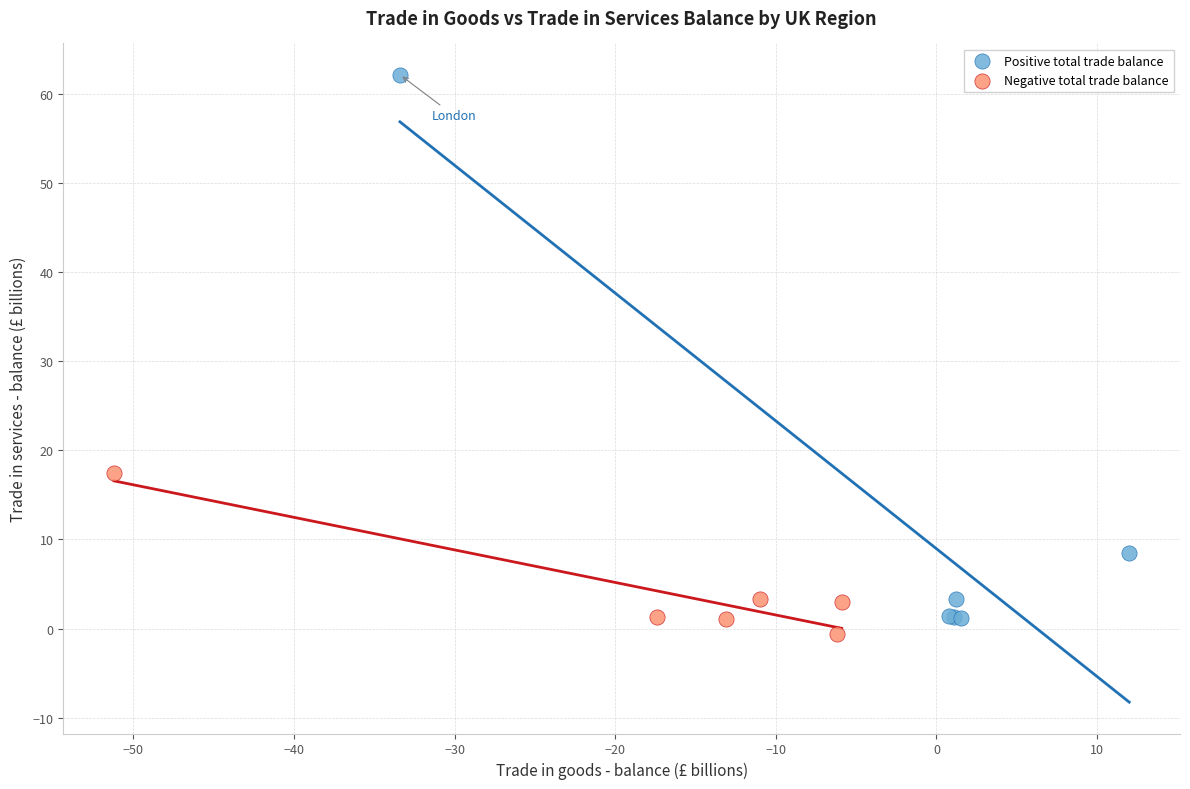

Which series has the widest spread of Y values?

Positive total trade balance